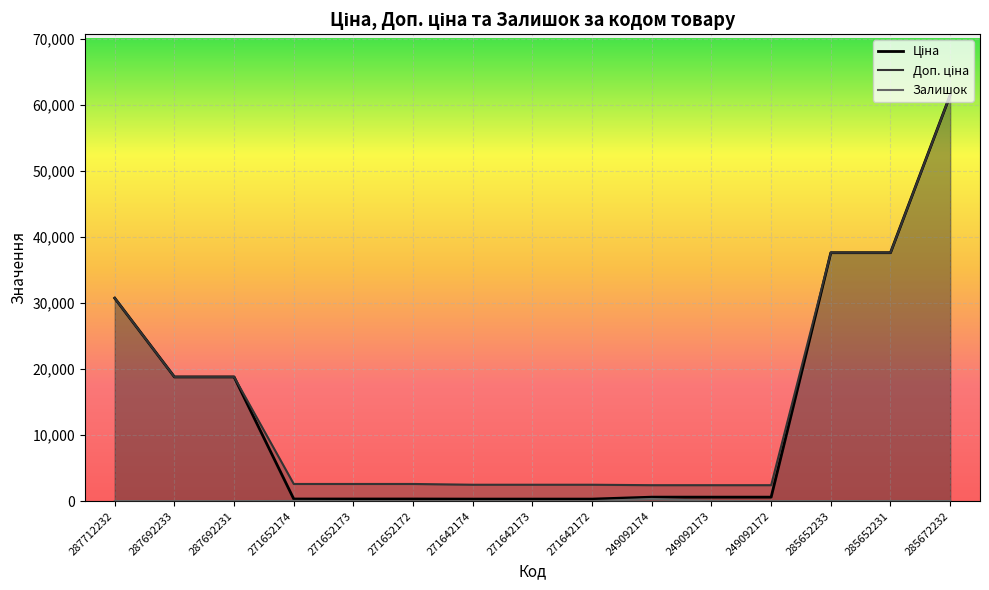

Rank the series at 271642173 from highest to lowest value.

Доп. ціна, Ціна, Залишок